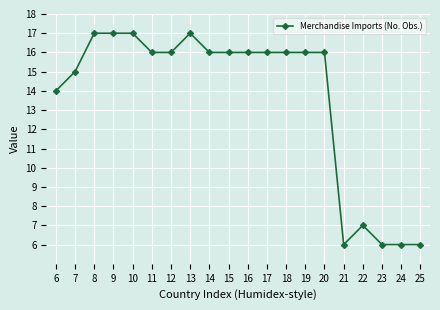

What is the value of the 13th point from the left?

16